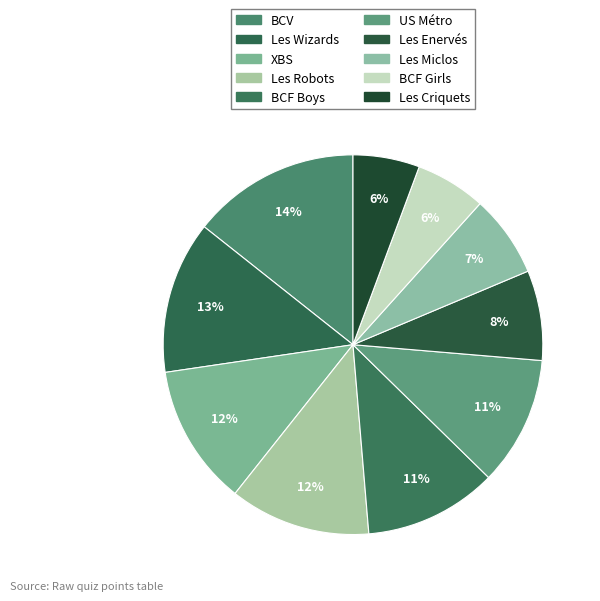

Is it true that Les Miclos is 7% of the pie?

True